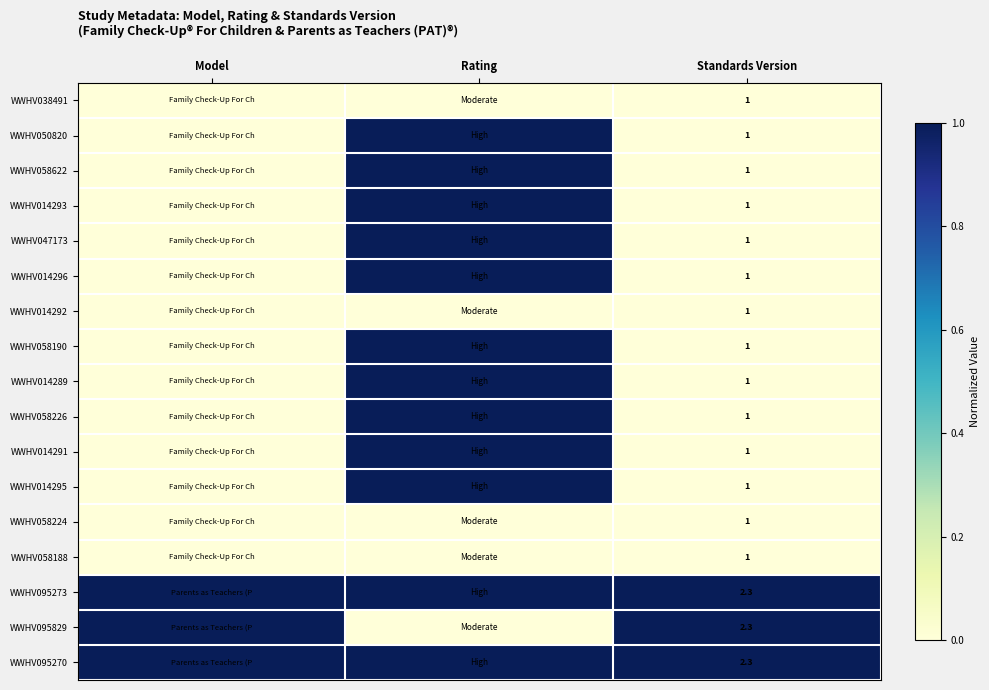

Is it true that WWHV014291 equals 1.0 at Standards Version?

True